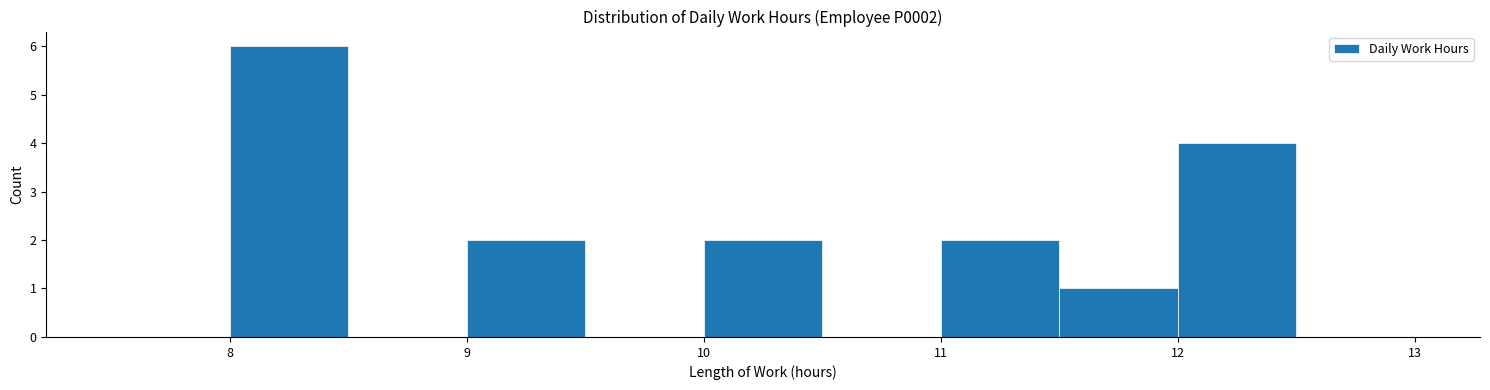

Reading left to right, transcribe this chart: for each bar, give the range it covers on the x-axis and its height. The values are not printed on the chart, so give them approximately, as read against the axis.

7.5 to 8.0: 0
8.0 to 8.5: 6
8.5 to 9.0: 0
9.0 to 9.5: 2
9.5 to 10.0: 0
10.0 to 10.5: 2
10.5 to 11.0: 0
11.0 to 11.5: 2
11.5 to 12.0: 1
12.0 to 12.5: 4
12.5 to 13.0: 0